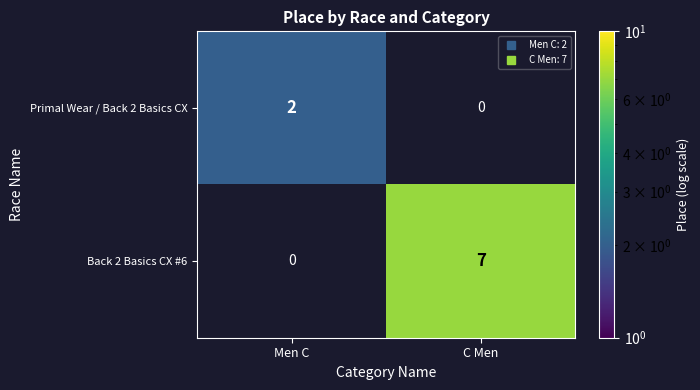

How many categories are shown in the chart?

2